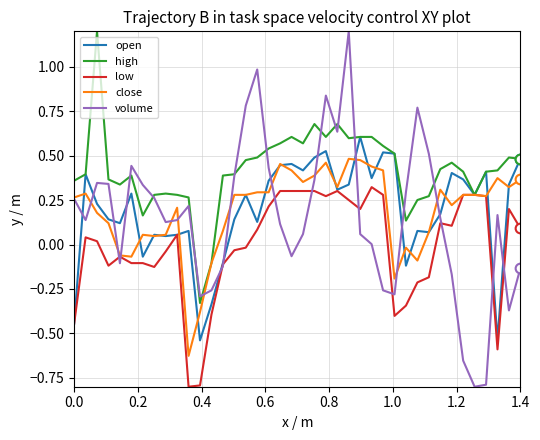

What is the greatest value displayed?

1.2